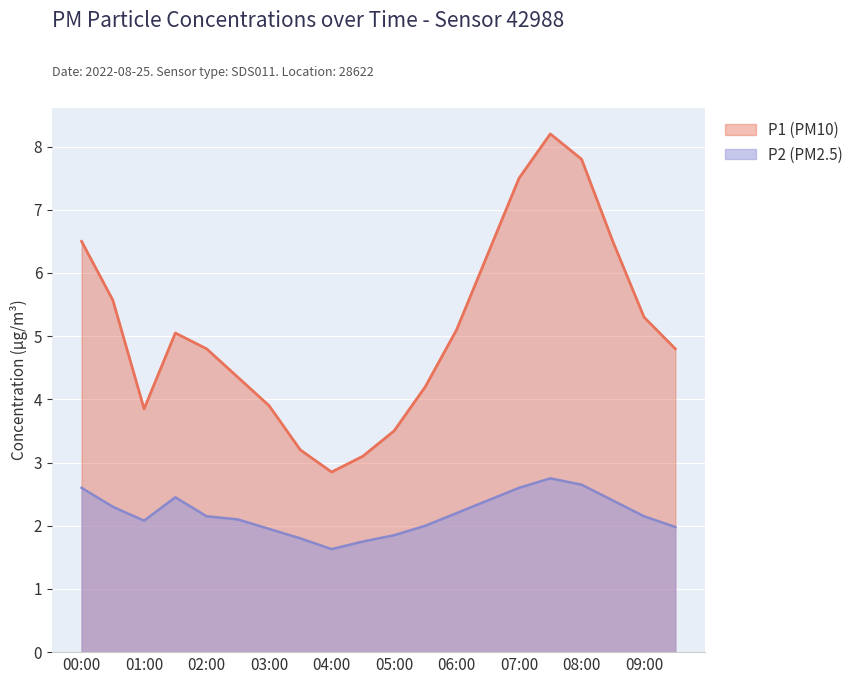

True or false: P1 has more than 2 points higher than both neighbors.

False